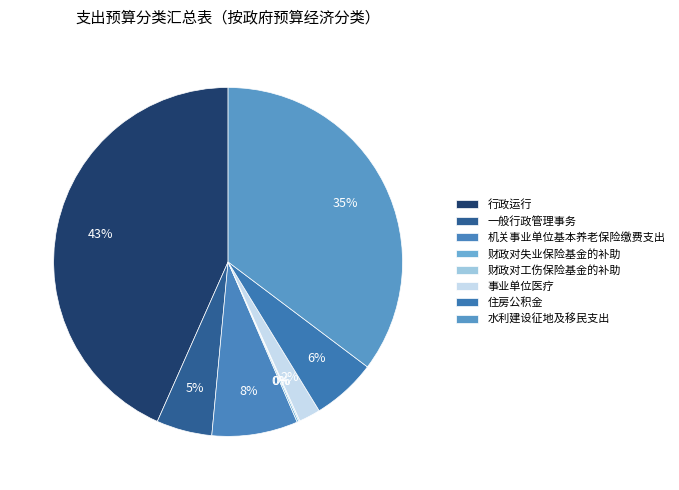

Which category has the biggest portion of the pie?

行政运行